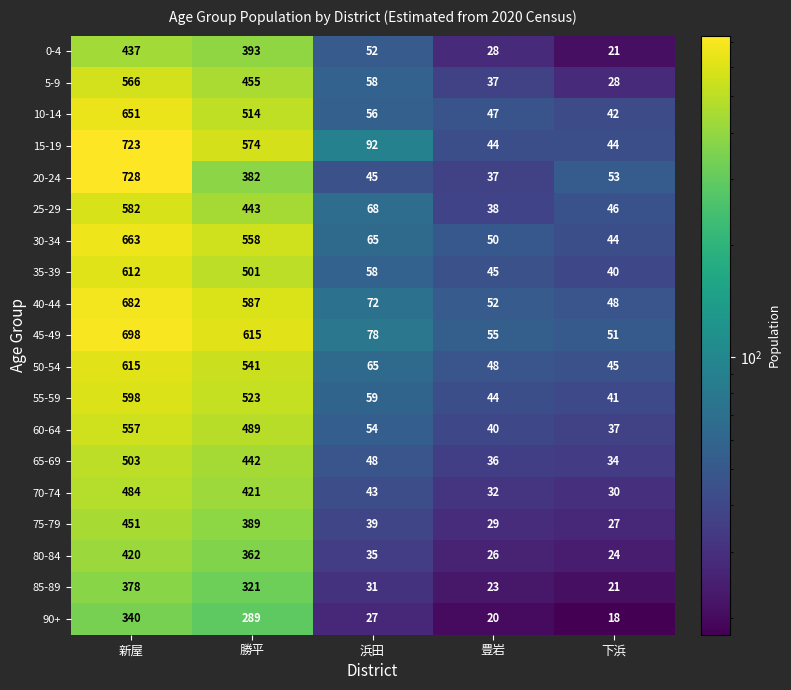

What is the sum of all 50-54 values?

1314